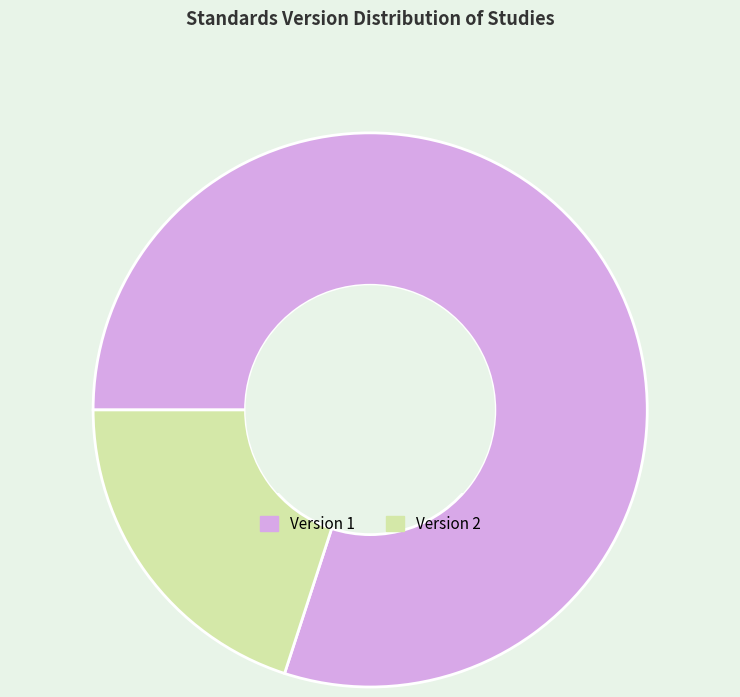

Is it true that Version 2 is 11% of the pie?

False